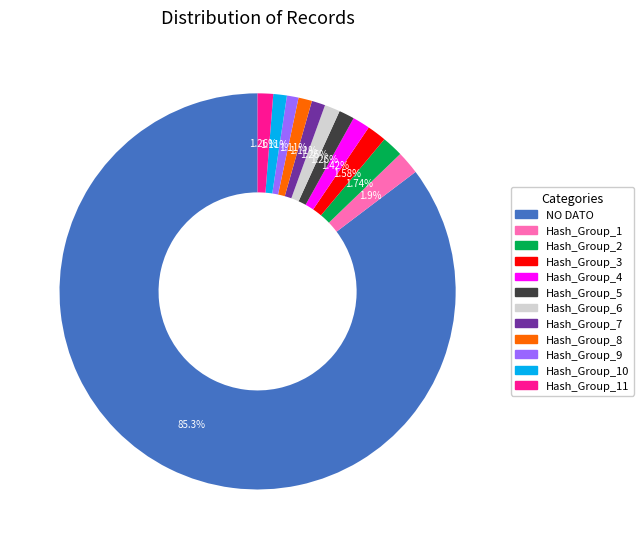

Is there any slice that represents more than half of the pie?

Yes